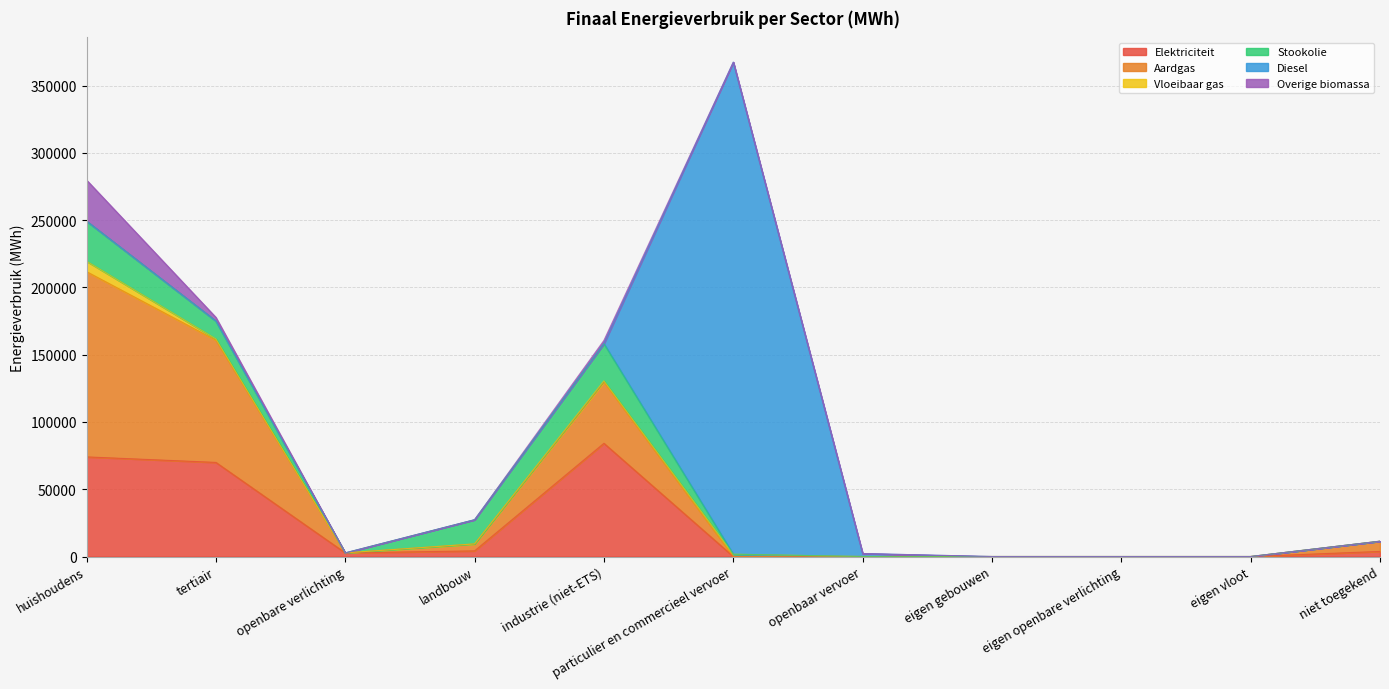

What is the spread (max minus min) of values at landbouw?

17960.3